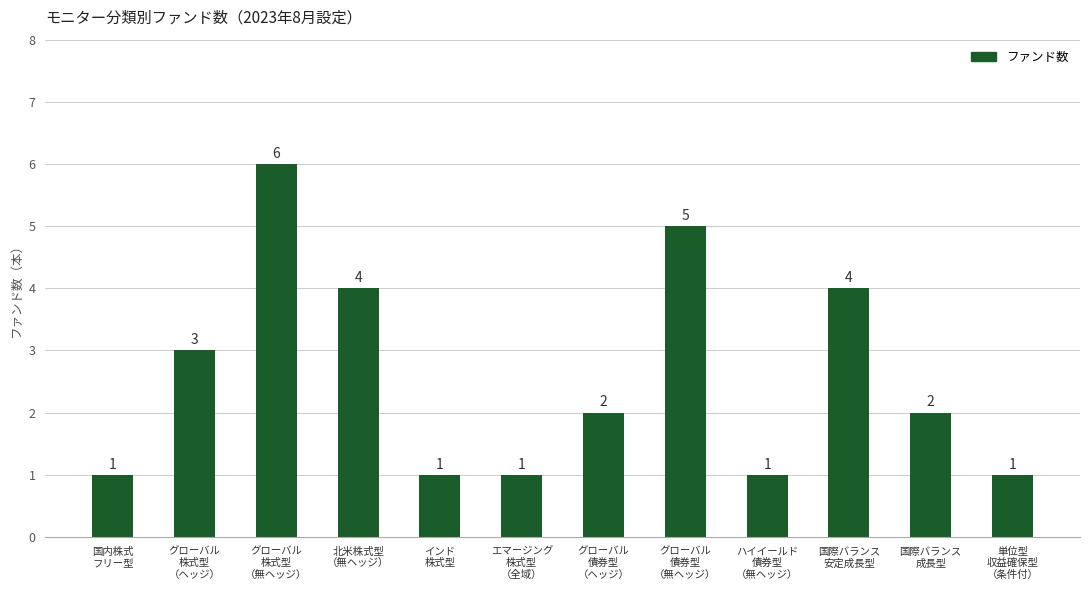

Count the number of data series in this chart.

1